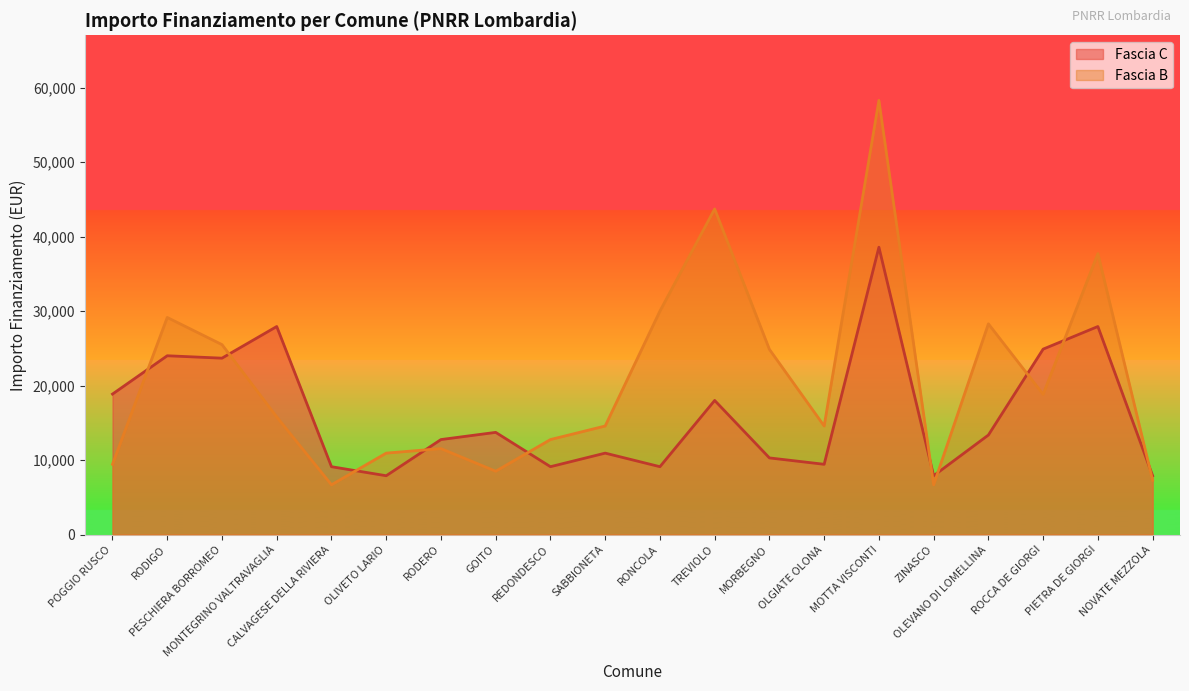

What is the value of the Fascia B point at the 3rd from the left?

25494